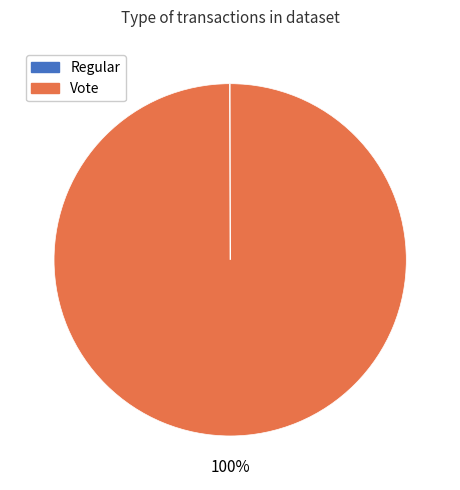

What percentage is the Vote slice, to the nearest percent?

100%